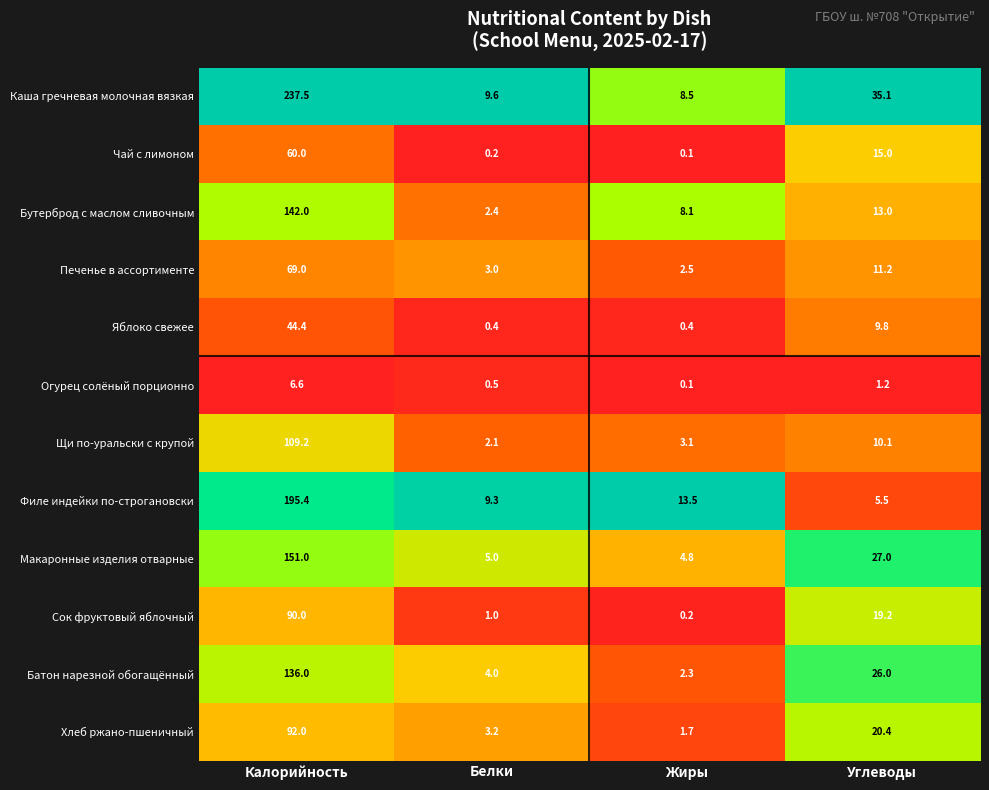

At which category is the sum across all series the highest?

Калорийность